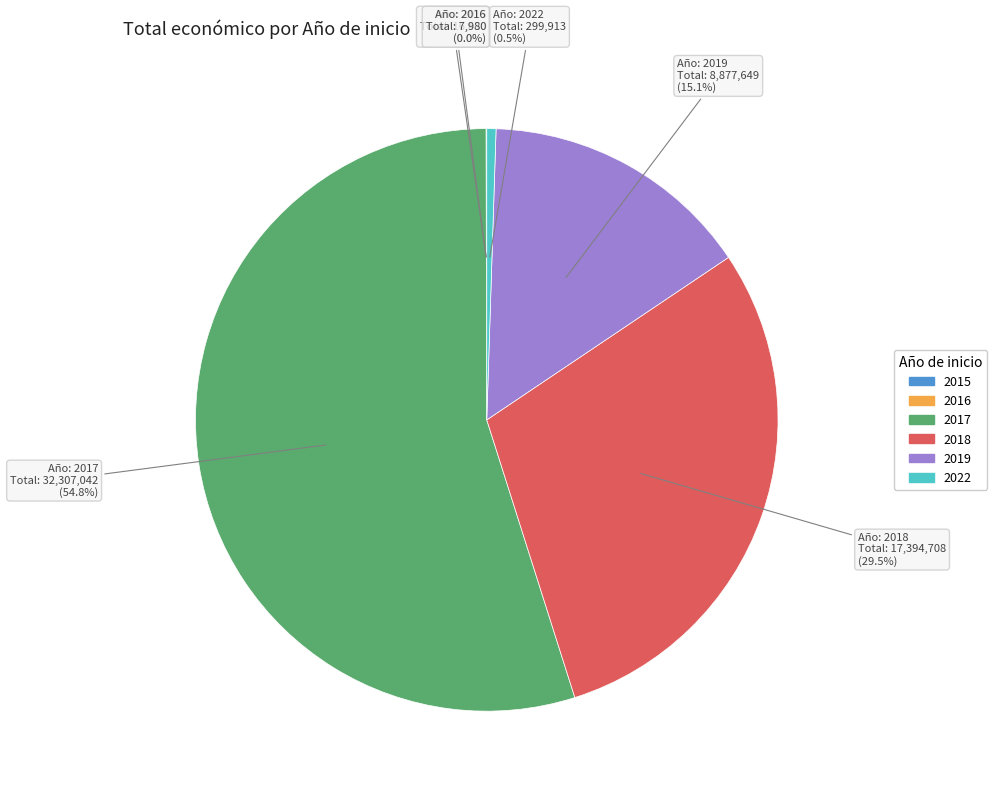

Between 2022 and 2018, which is larger?

2018